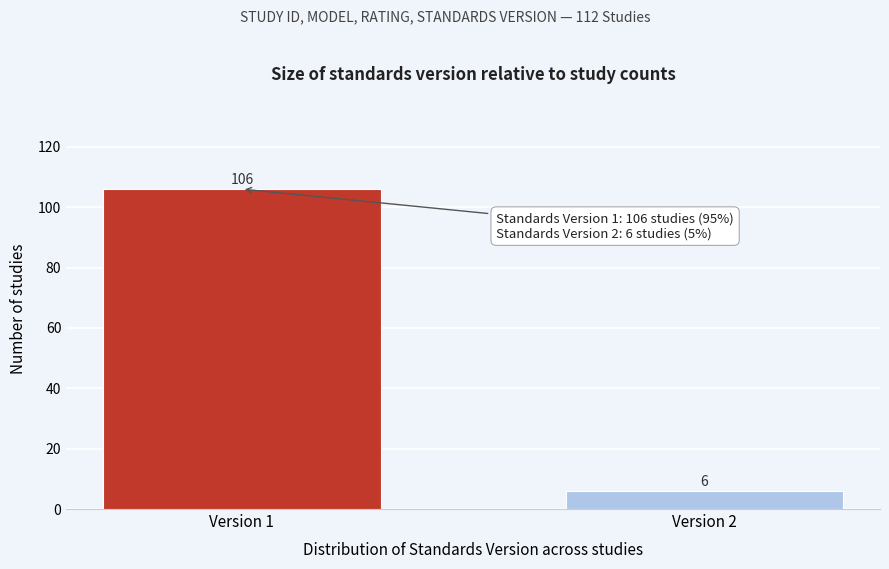

Reading left to right, list all the values displayed in this chart.

Version 1=106	Version 2=6